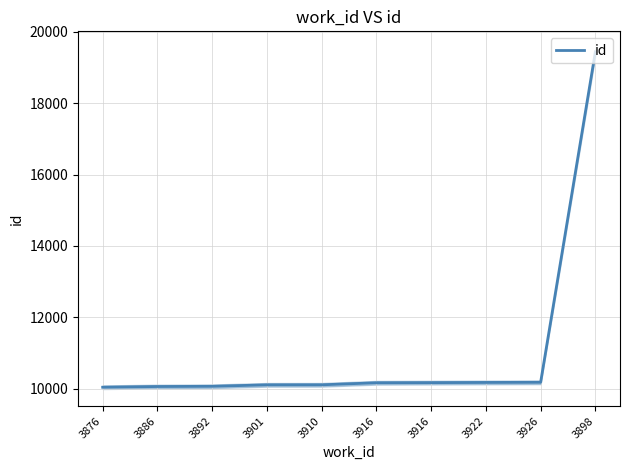

Where does the data first go above 10167?

3916